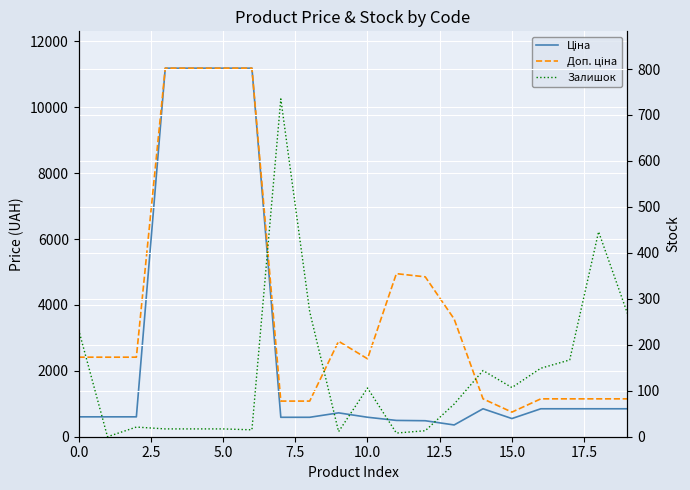

Reading right to left, list all the values displayed in this chart.

Ціна: 848.4	848.4	848.4	848.4	551.5	848.4	357.4	485.4	495.0	591.6	724.5	589.9	589.9	11188.2	11188.2	11188.2	11188.2	603.7	603.7	603.7
Доп. ціна: 1149.7	1149.7	1149.7	1149.7	747.0	1149.7	3573.9	4853.8	4950.4	2366.5	2897.8	1081.7	1081.7	11188.2	11188.2	11188.2	11188.2	2414.8	2414.8	2414.8
Залишок: 268.0	446.0	167.0	149.0	107.0	144.0	71.0	13.0	8.0	106.0	11.0	272.0	735.0	15.0	17.0	17.0	17.0	21.0	0.0	233.0